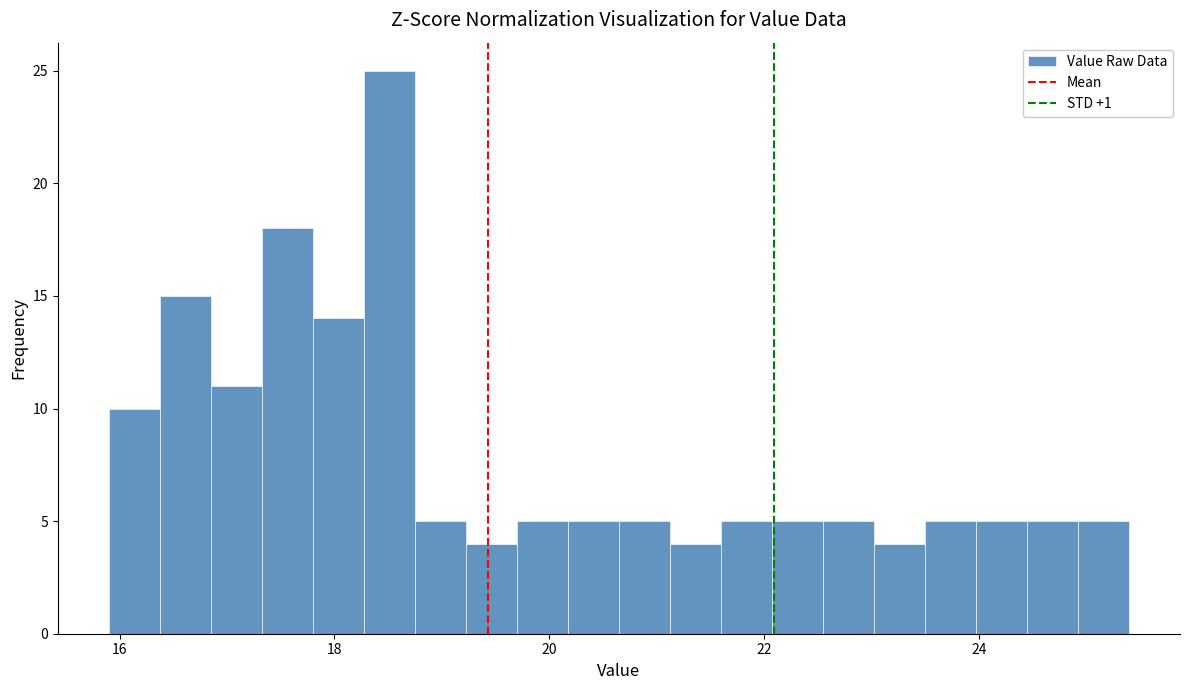

Around what value on the x-axis is the tallest bar? Give the approximate position of its centre, as read against the axis.

18.6